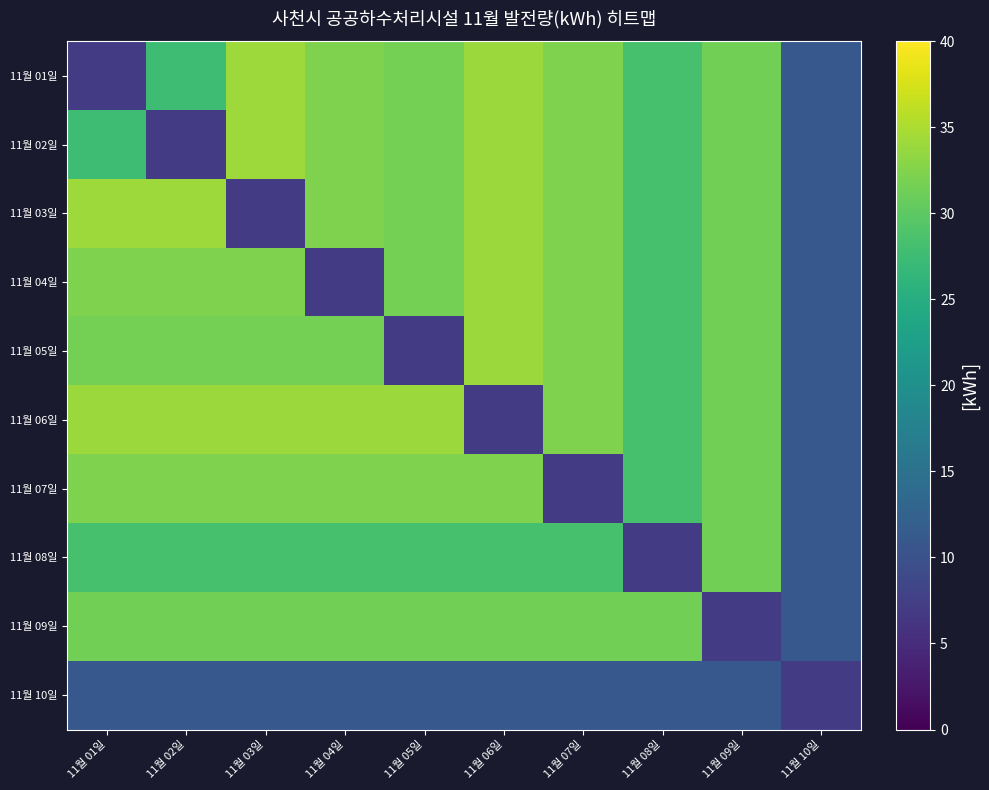

At how many categories does at least one series exceed 13?

9